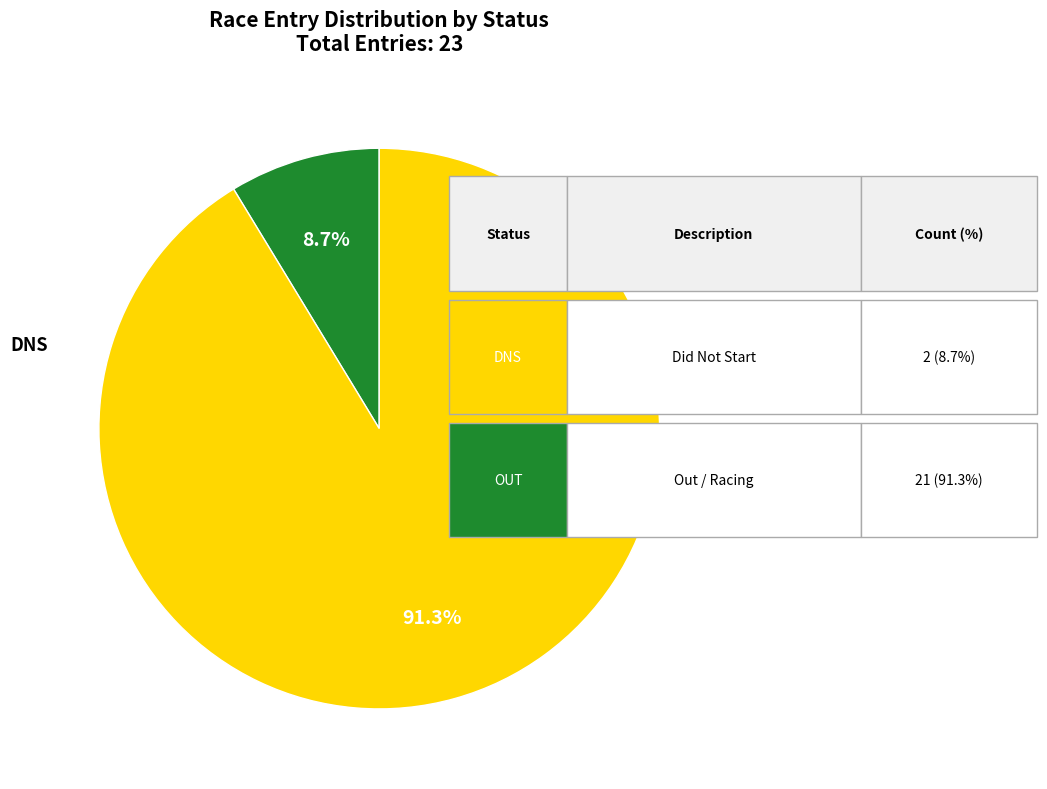

Which slice is the largest?

OUT